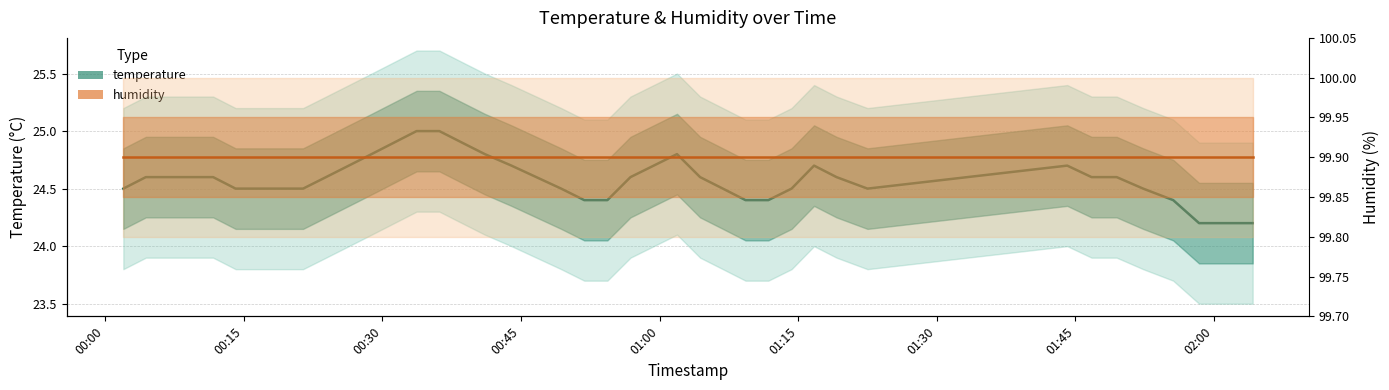

Rank the series by their average value, from highest to lowest.

humidity, temperature